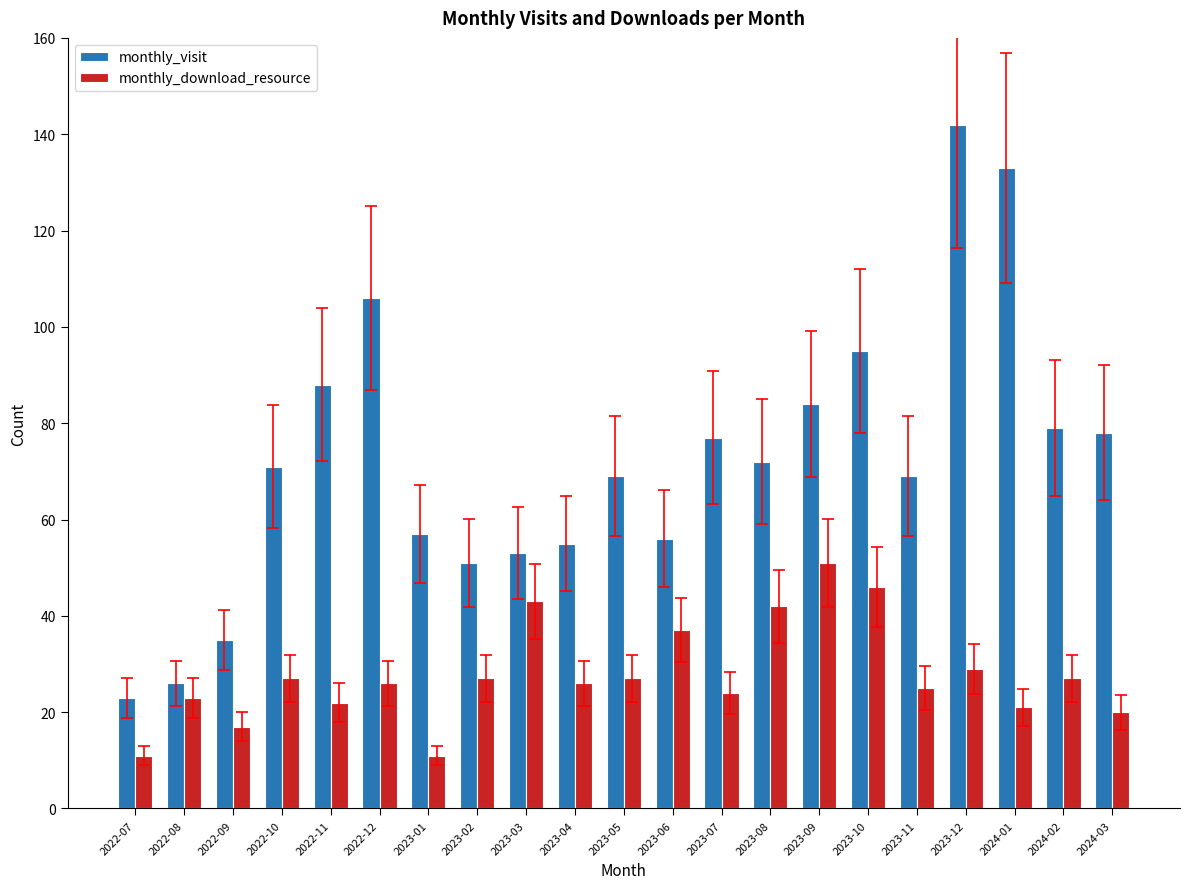

At how many categories does at least one series exceed 66?

13